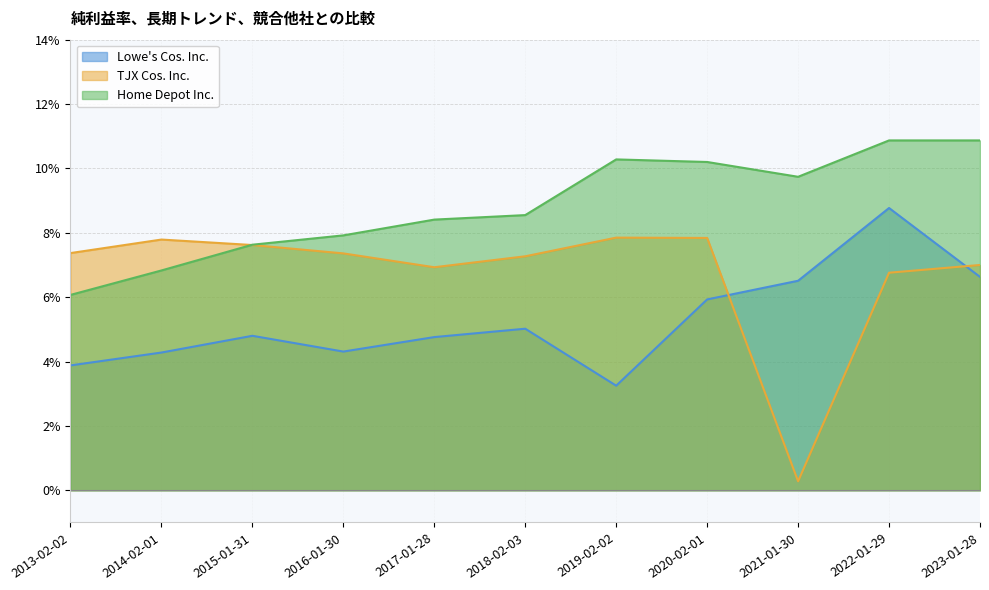

List the series in order of their overall mean, highest first.

Home Depot Inc., TJX Cos. Inc., Lowe's Cos. Inc.